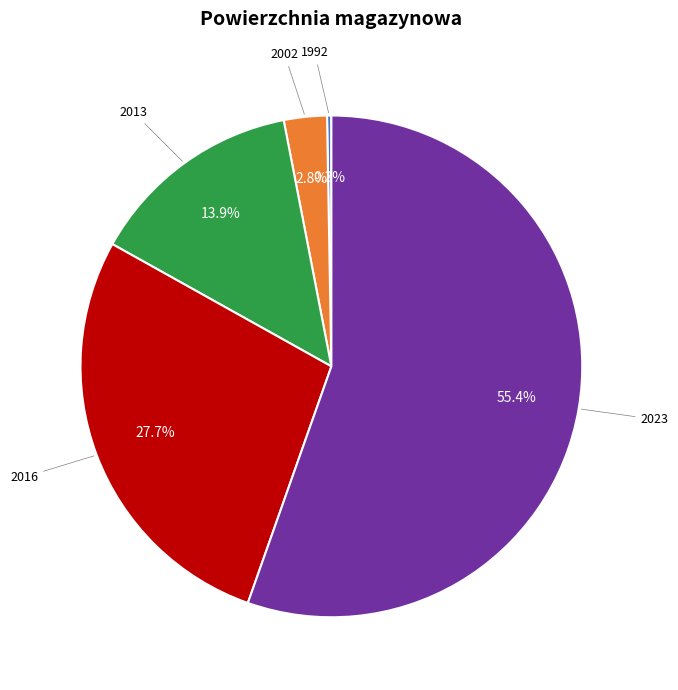

Rank the categories by value from lowest to highest.

1992, 2002, 2013, 2016, 2023